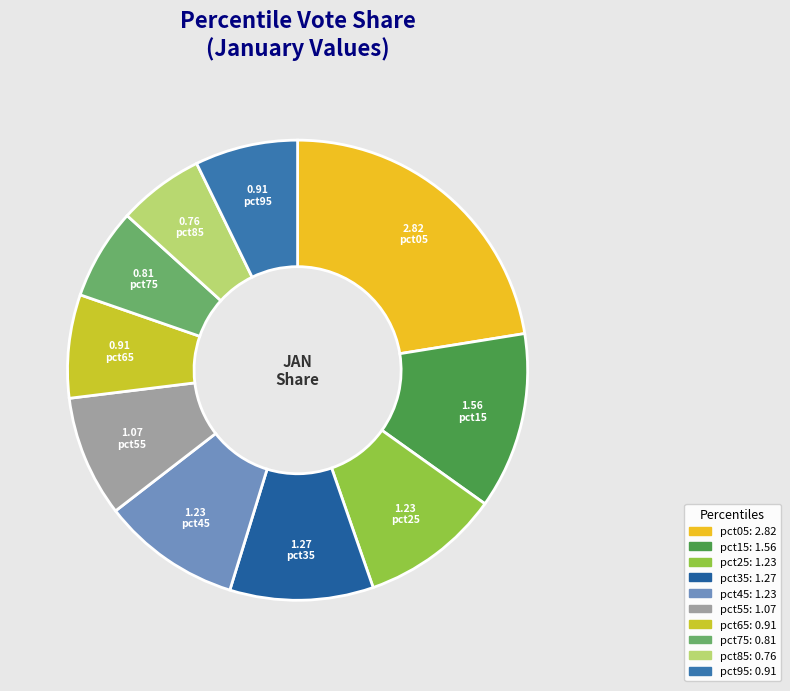

To the nearest percent, what percentage of the pie is pct55?

9%